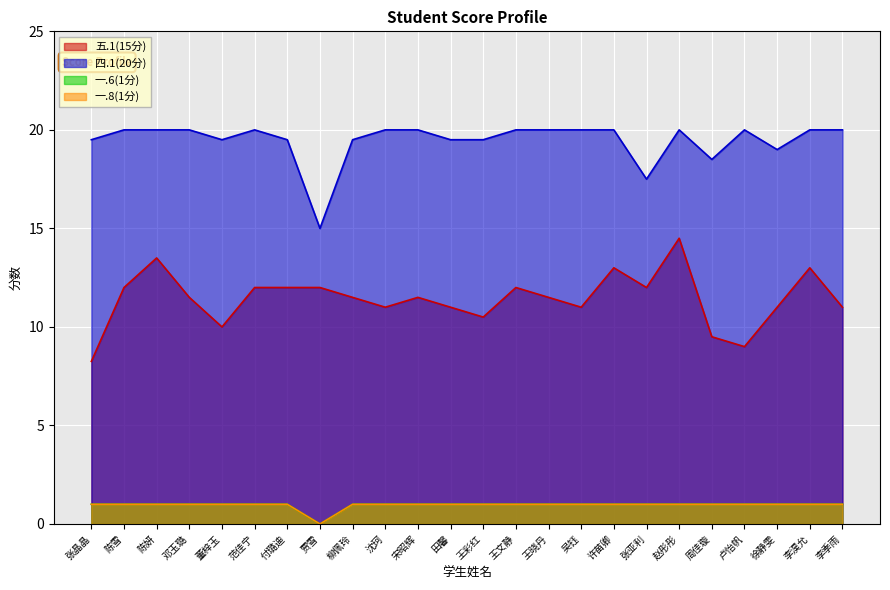

True or false: 一.8(1分) and 一.6(1分) cross at least once.

False